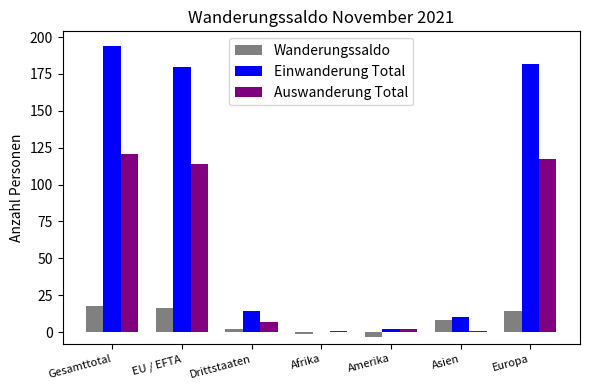

What is the spread (max minus min) of values at Europa?

168